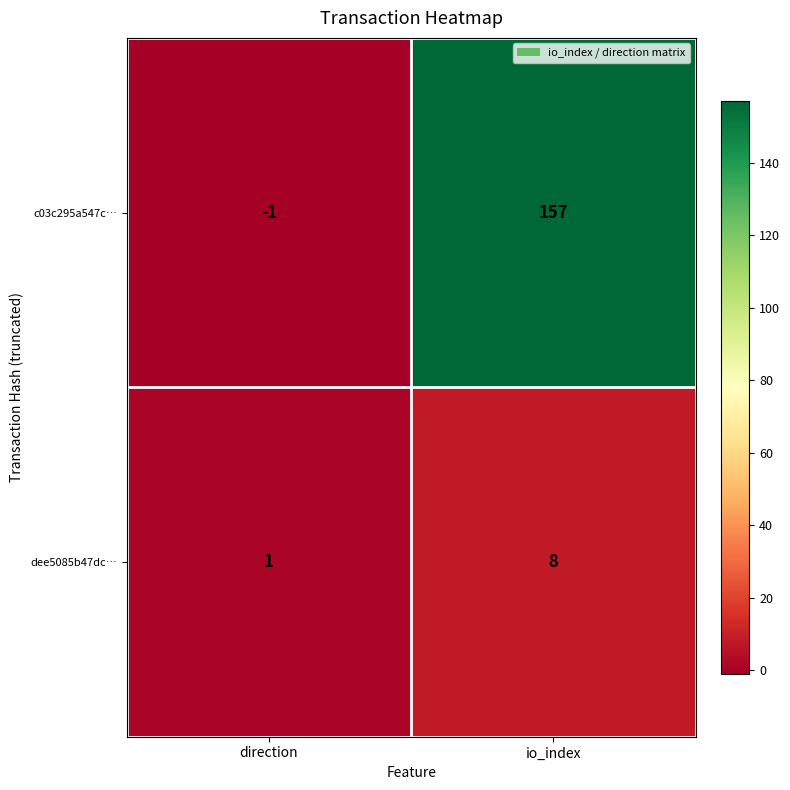

Which series has the largest total across all categories?

c03c295a547c…